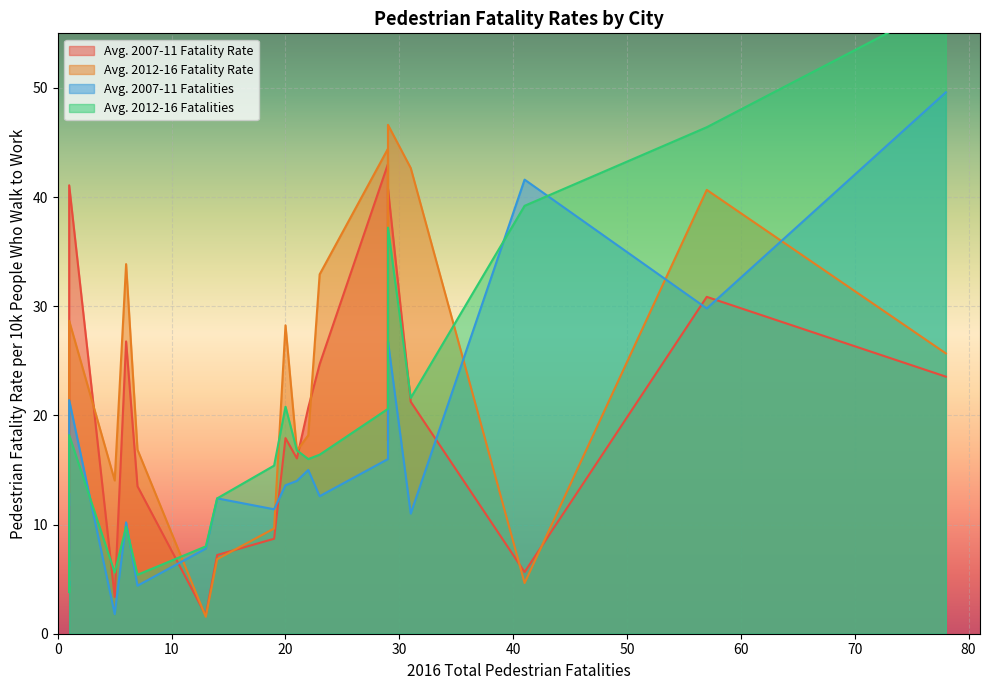

Between Charlotte and Columbus OH, which series saw the biggest shift?

Avg. 2012-16 Fatality Rate